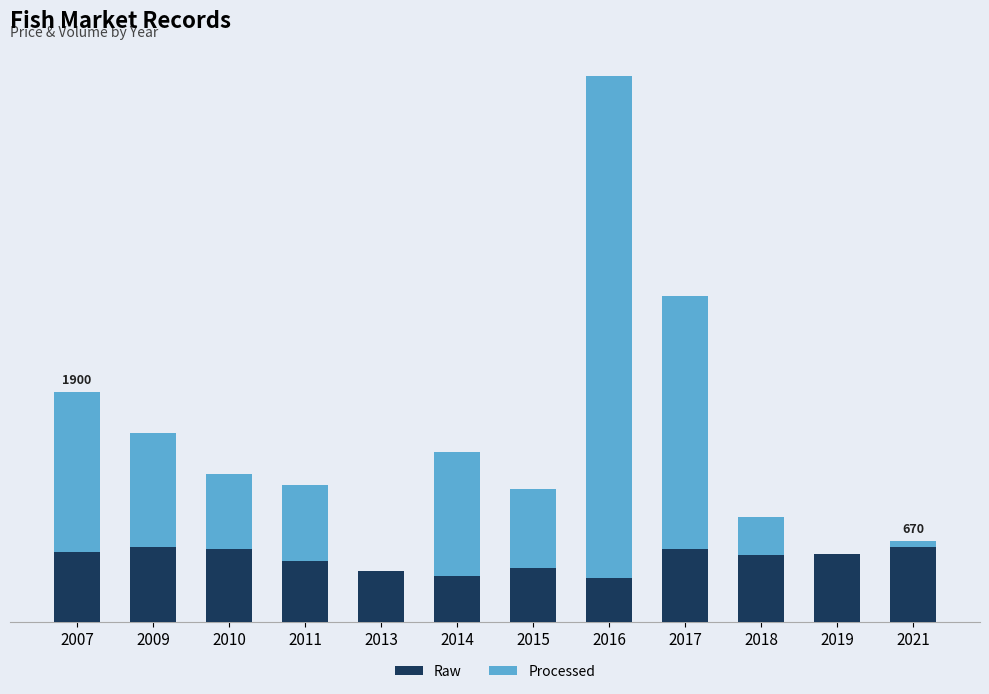

What are all the series names shown in the legend?

Raw, Processed